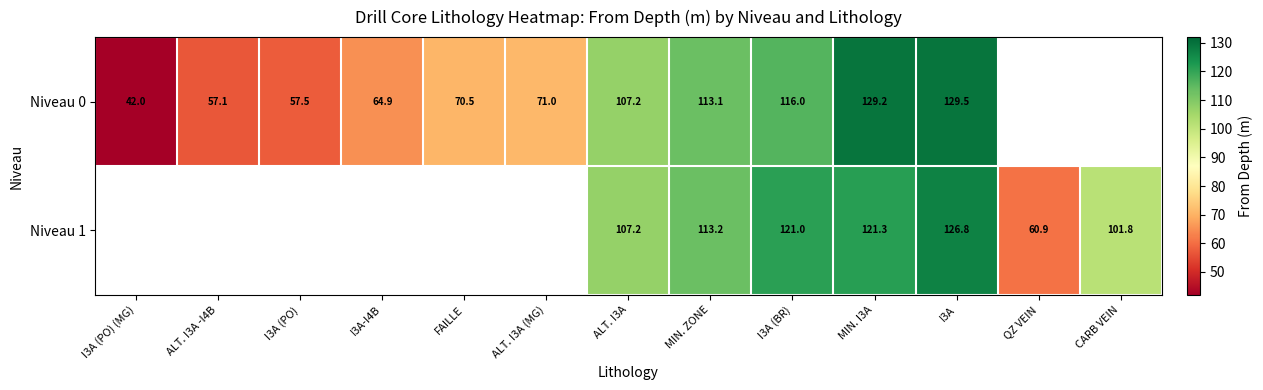

At how many categories does at least one series exceed 103?

5